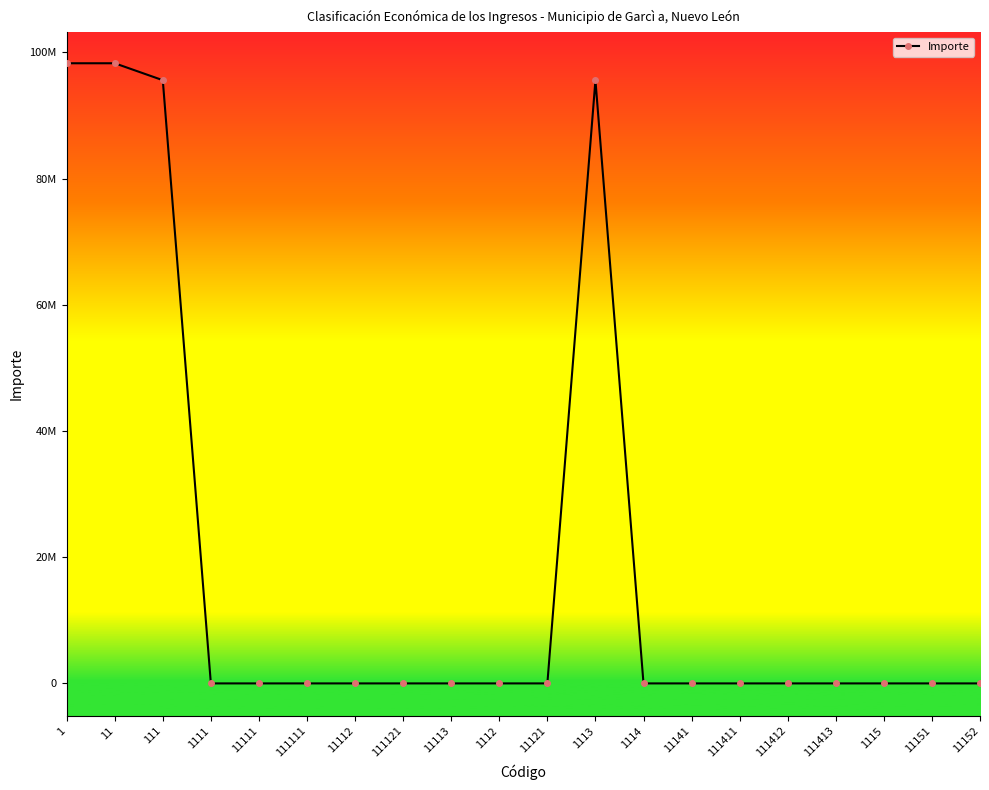

The chart shows a value of -64470587.4 at 11111. True or false?

False